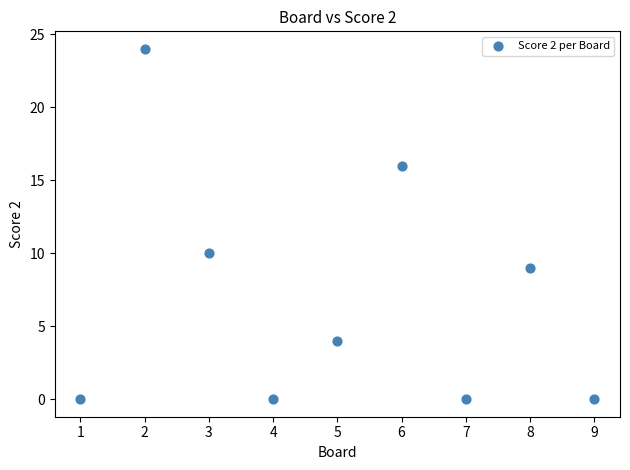

What Y value in the scatter plot is closest to 12?

10